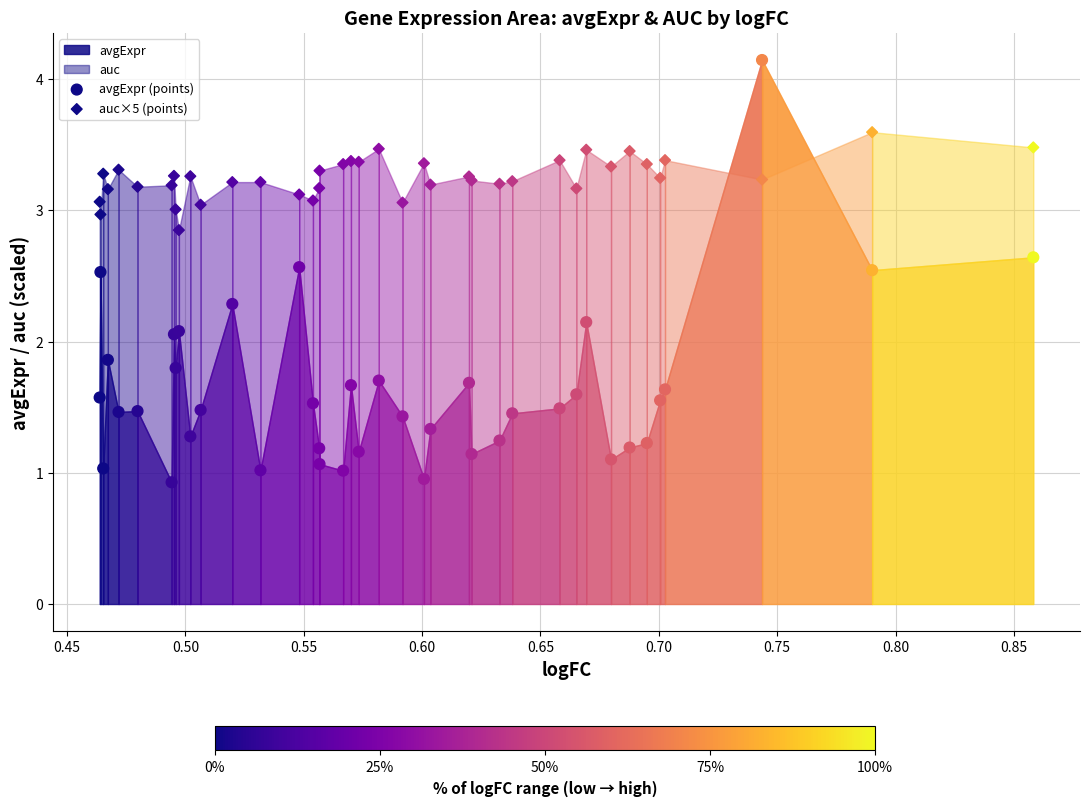

Which series reaches the minimum Y coordinate?

avgExpr (points)